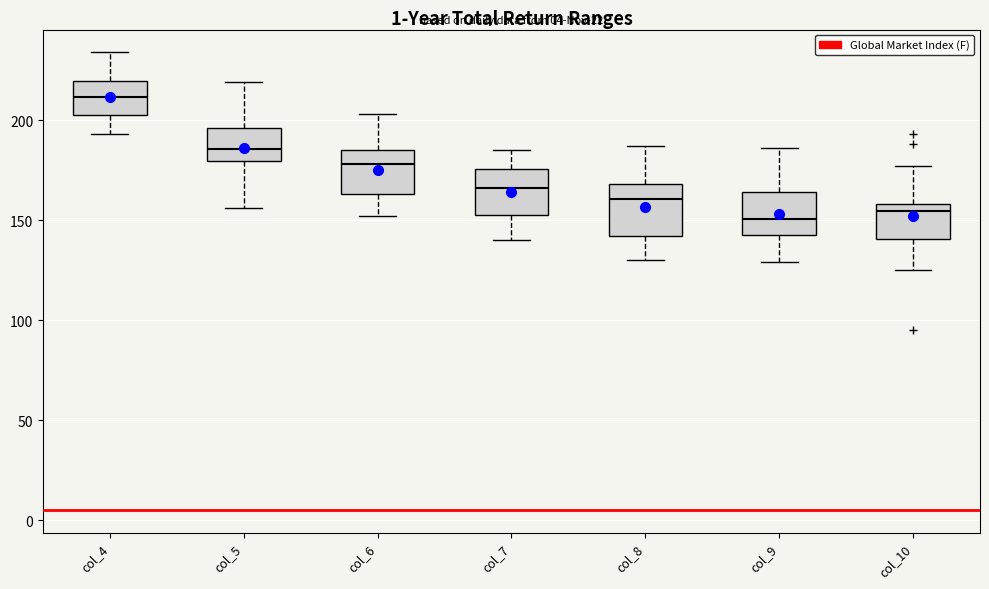

Reading left to right, transcribe this box plot: for each box, give where its median line is, the range the box spans, and where its two whiskers end, as read against the y-axis. The values are not printed on the chart, so give them approximately, as read against the axis.

col_4: median 210, box 205 to 220, whiskers 195 to 235
col_5: median 185, box 180 to 195, whiskers 155 to 220
col_6: median 180, box 165 to 185, whiskers 150 to 205
col_7: median 165, box 155 to 175, whiskers 140 to 185
col_8: median 160, box 140 to 170, whiskers 130 to 185
col_9: median 150, box 145 to 165, whiskers 130 to 185
col_10: median 155, box 140 to 160, whiskers 125 to 175